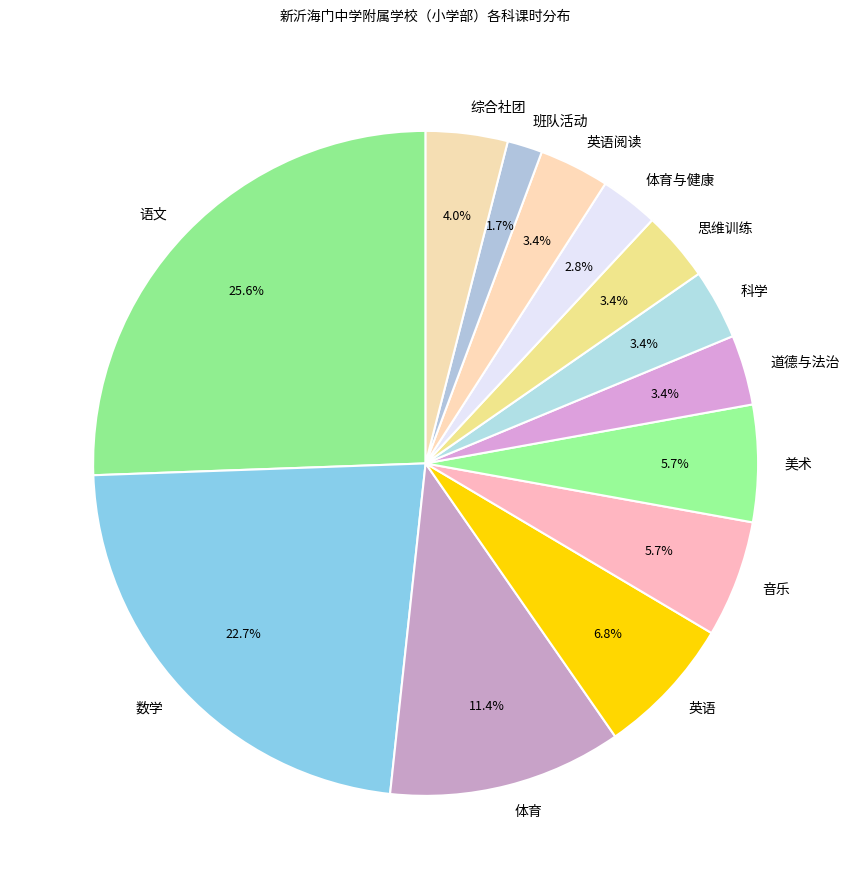

To the nearest percent, what is the difference between the 体育 and 语文 slice percentages?

14%